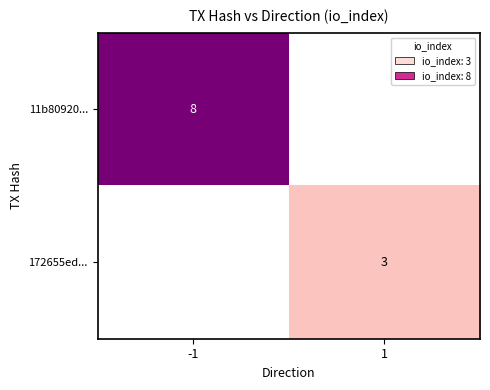

Is it true that 11b80920... equals 3 at -1?

False